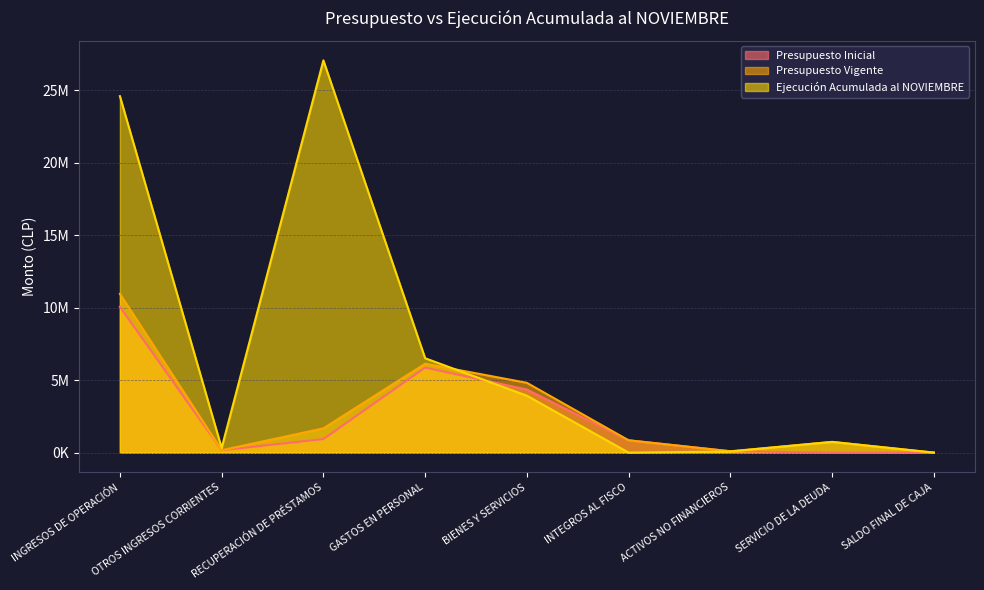

True or false: Presupuesto Inicial and Presupuesto Vigente cross at least once.

False